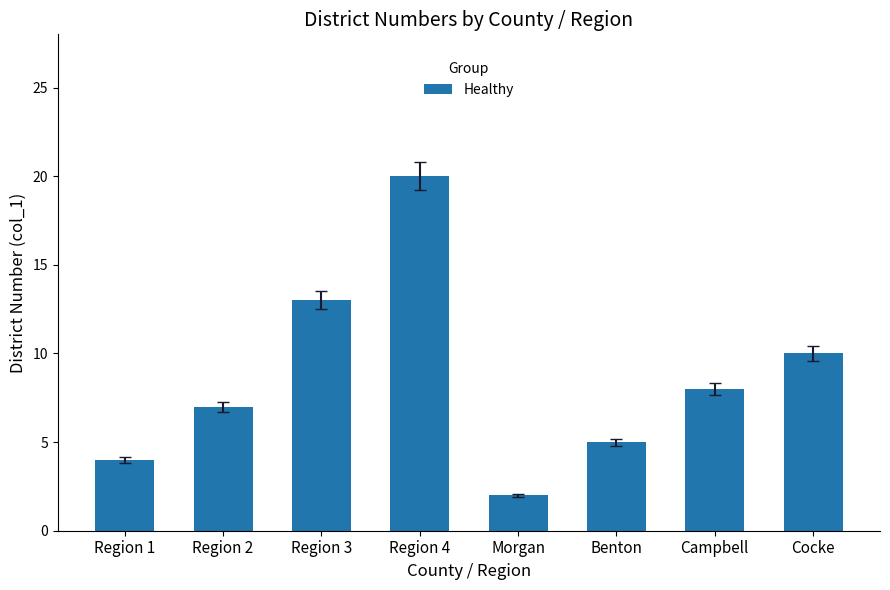

The value at Region 4 is 10. True or false?

False